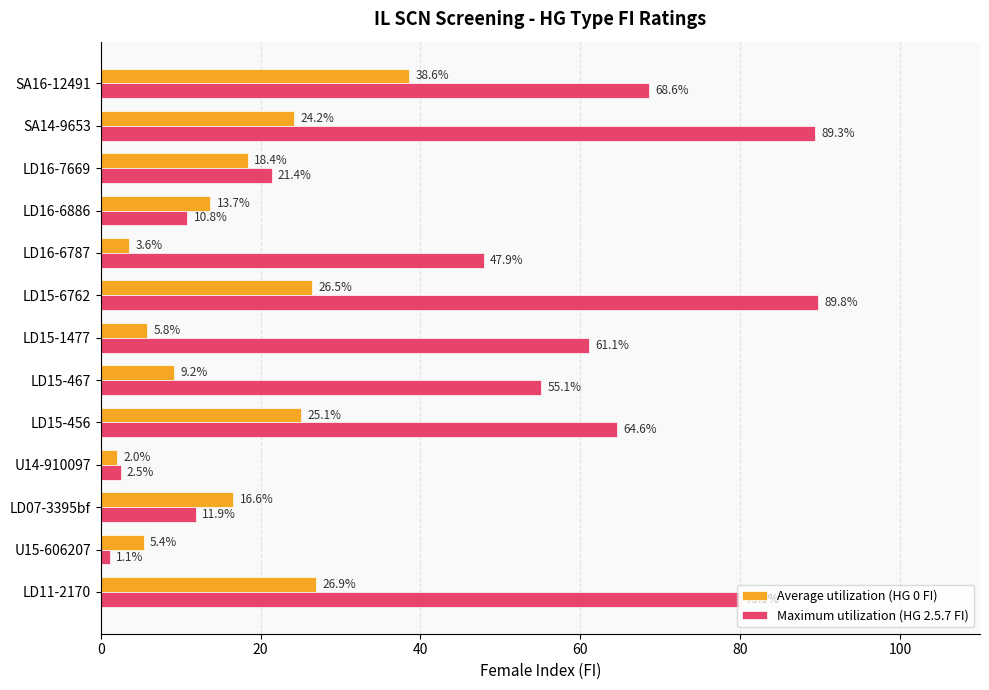

Which series changed the most between U15-606207 and LD07-3395bf?

Average utilization (HG 0 FI)